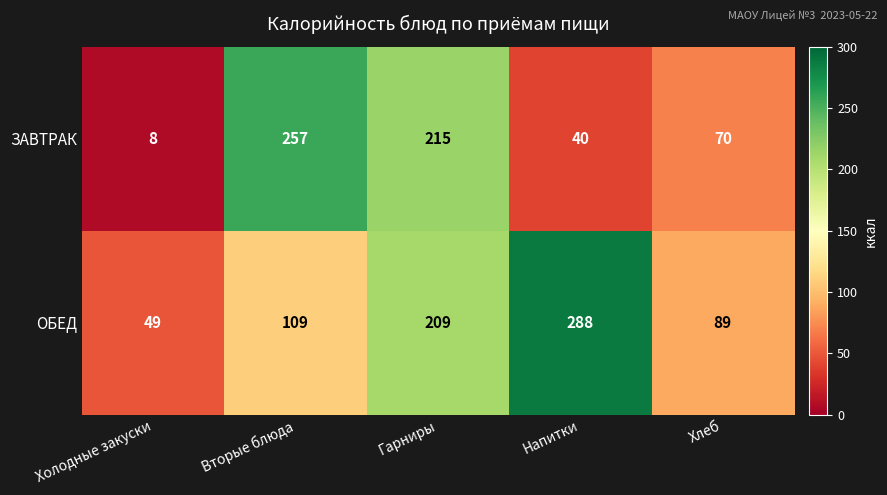

What is the sum of the ОБЕД values at Напитки and Хлеб?

377